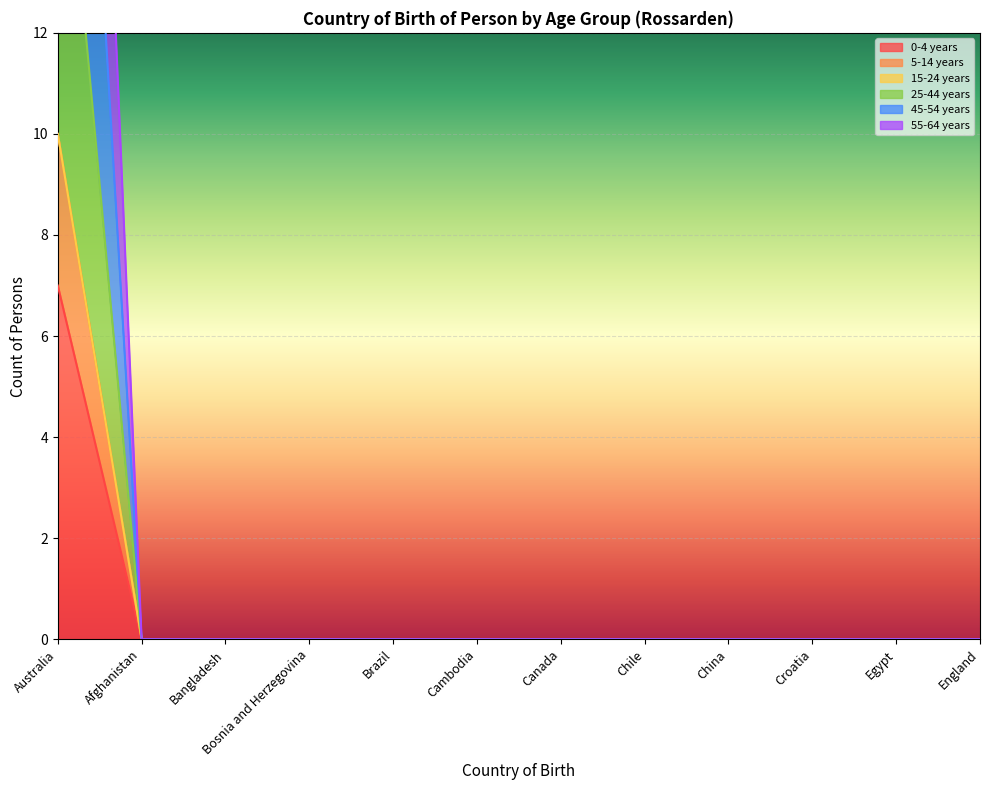

The value of 0-4 years at Cambodia is 0. True or false?

True